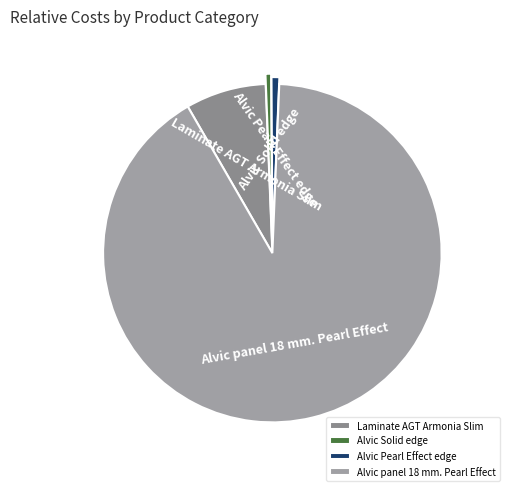

Between Alvic Pearl Effect edge and Laminate AGT Armonia Slim, which is larger?

Laminate AGT Armonia Slim